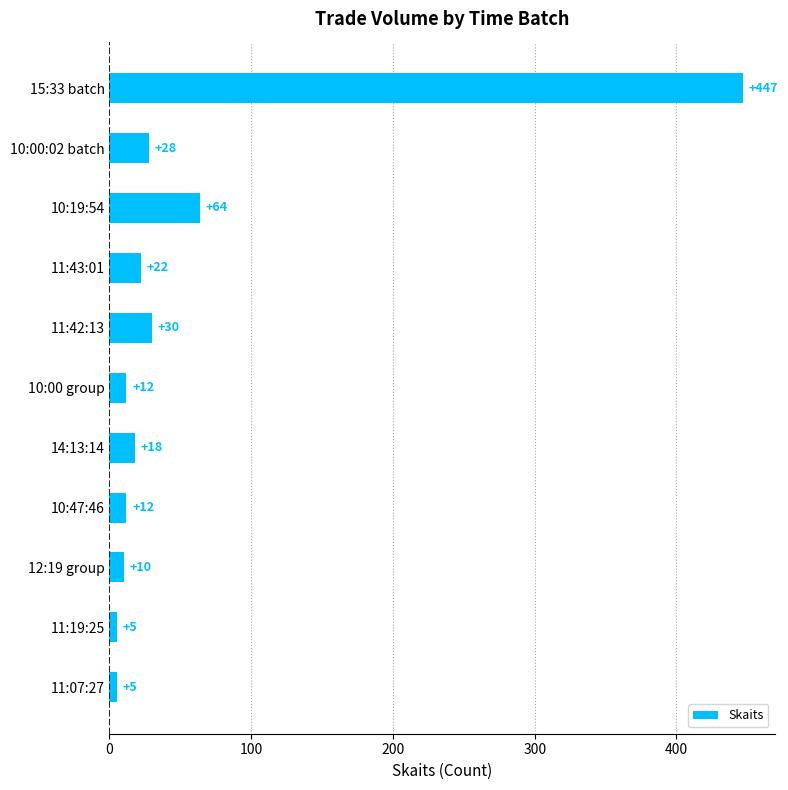

What is the maximum value shown in the chart?

447